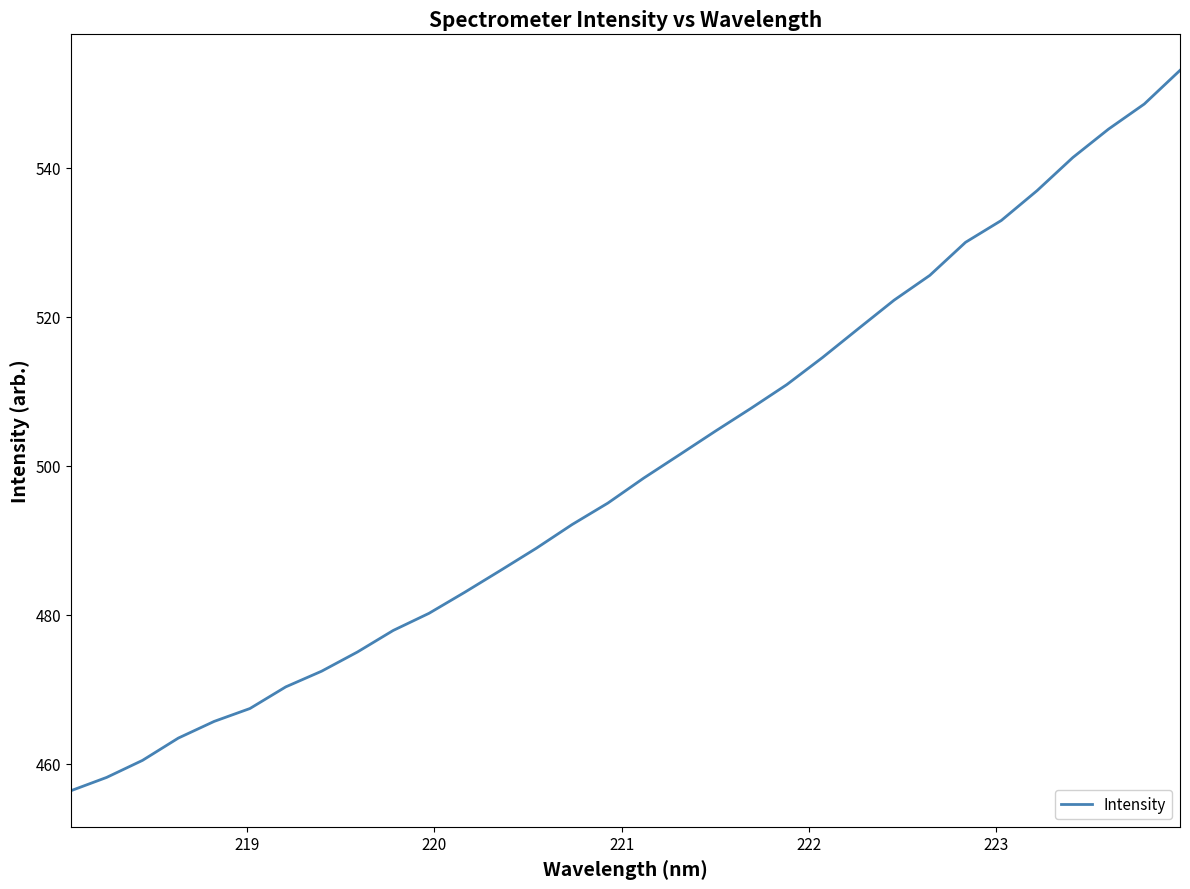

Count the number of values greater than 498.

16